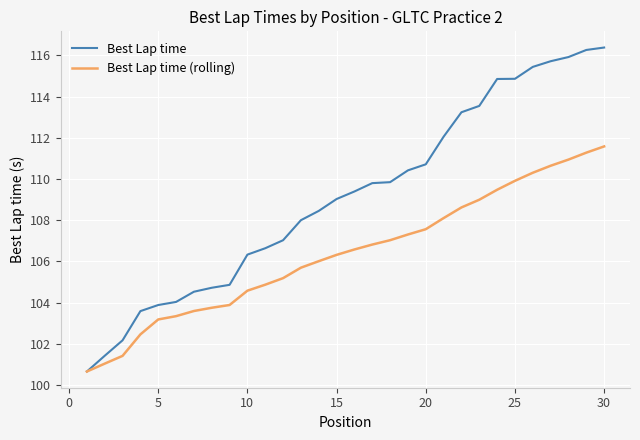

What is the sum of all Best Lap time (rolling) values?

3191.1